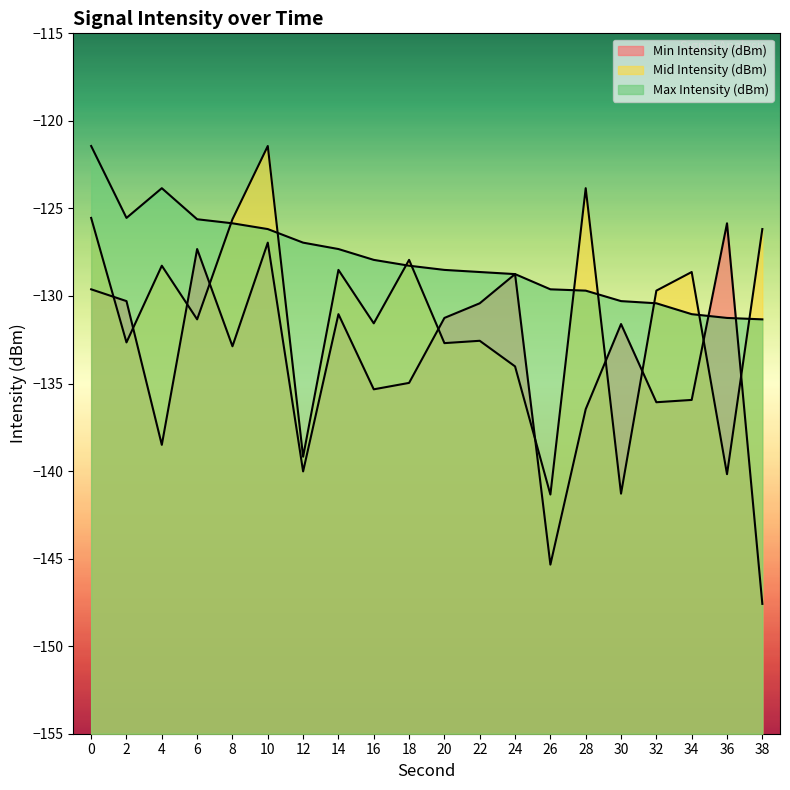

What is the difference between the highest and lowest values at 16?

7.4